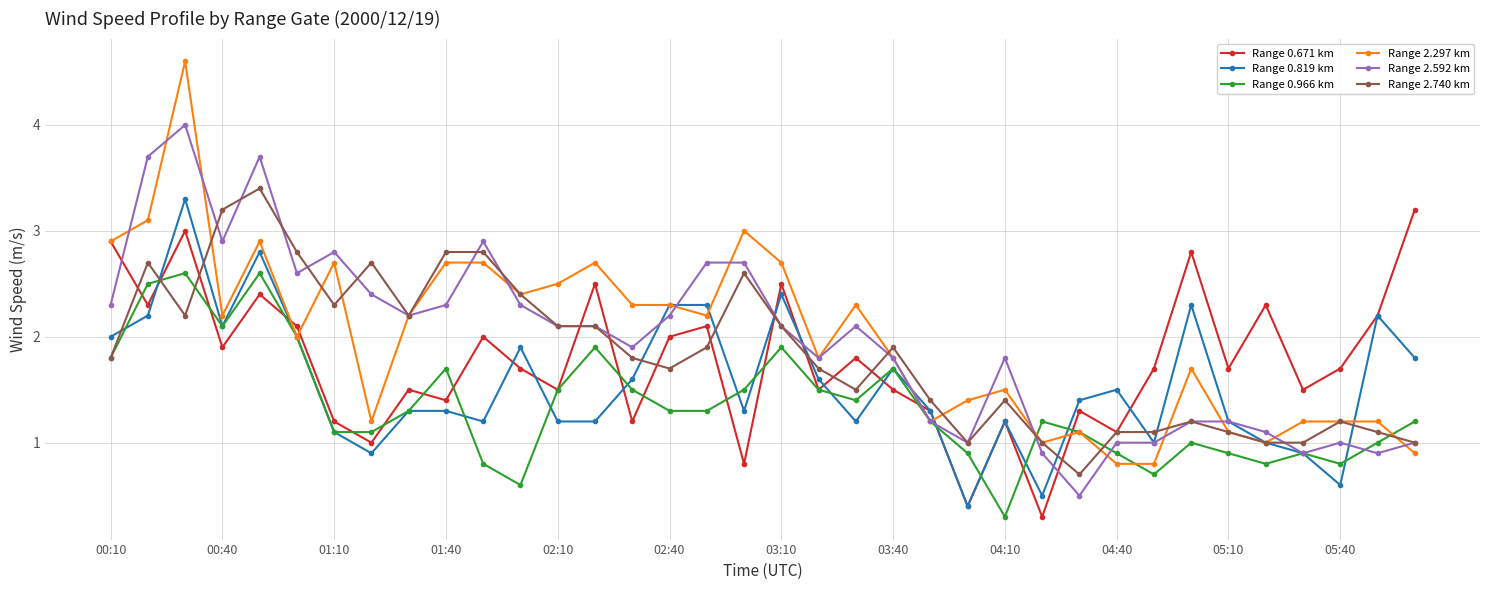

True or false: Range 2.592 km has more than 2 points higher than both neighbors.

True